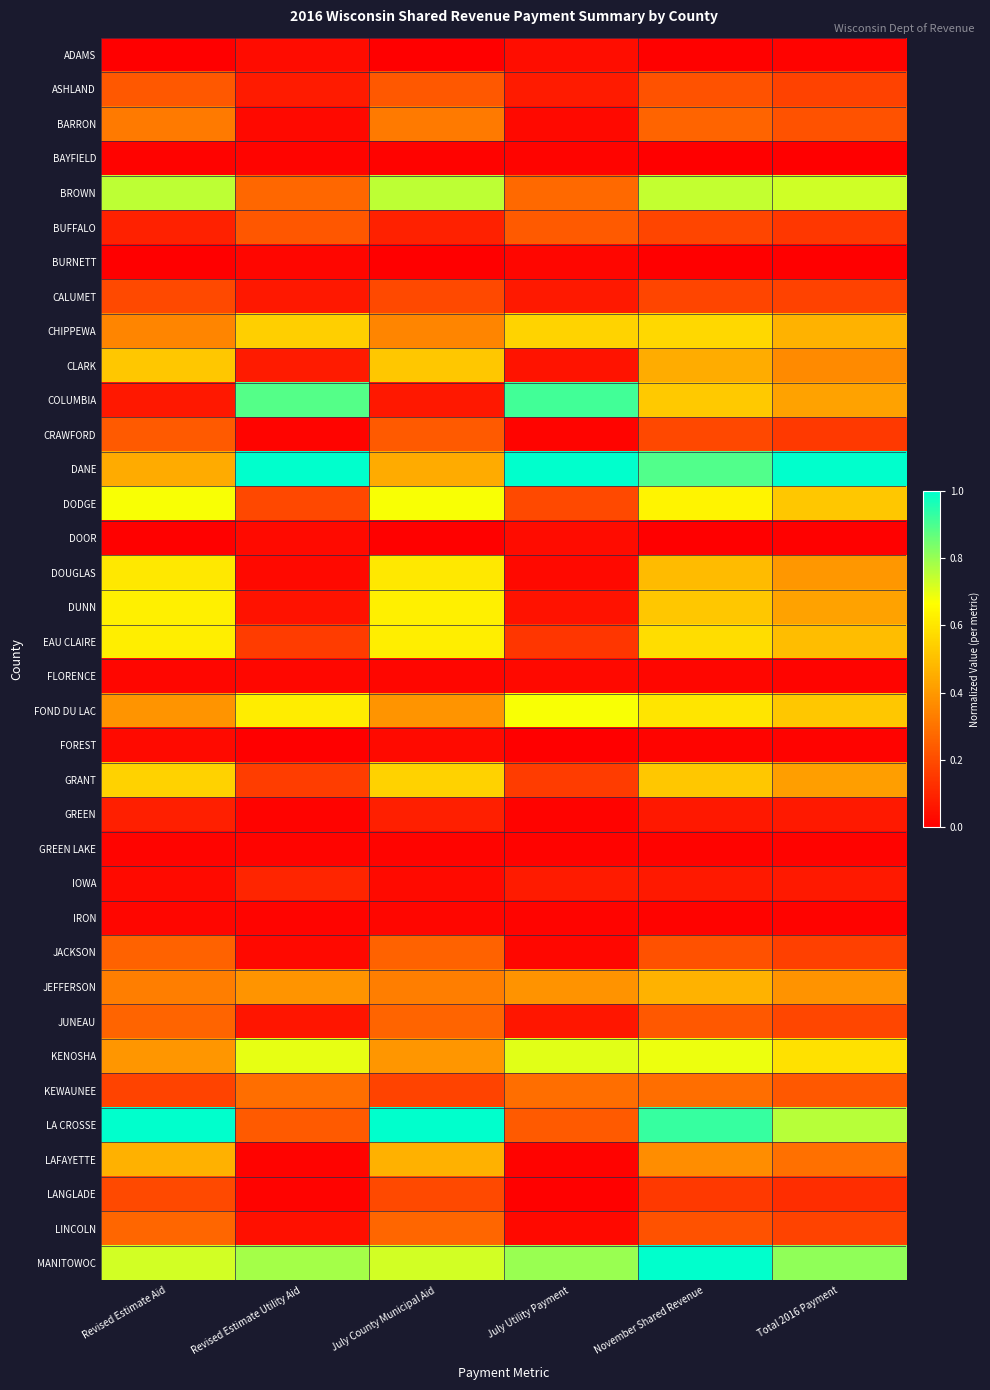

At Total 2016 Payment, list the series in order from smallest to largest.

BURNETT, BAYFIELD, DOOR, IRON, ADAMS, GREEN LAKE, FOREST, FLORENCE, IOWA, GREEN, LANGLADE, BUFFALO, CRAWFORD, JACKSON, CALUMET, ASHLAND, LINCOLN, JUNEAU, BARRON, KEWAUNEE, LAFAYETTE, CLARK, JEFFERSON, DOUGLAS, GRANT, COLUMBIA, DUNN, CHIPPEWA, EAU CLAIRE, FOND DU LAC, DODGE, KENOSHA, BROWN, LA CROSSE, MANITOWOC, DANE